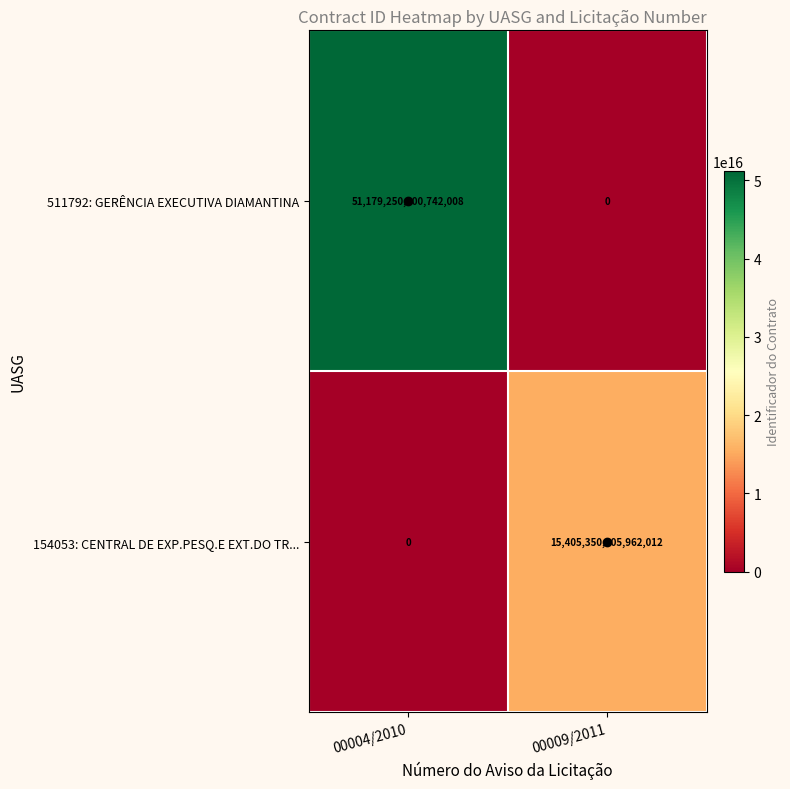

Which series has the largest total across all categories?

511792: GERÊNCIA EXECUTIVA DIAMANTINA